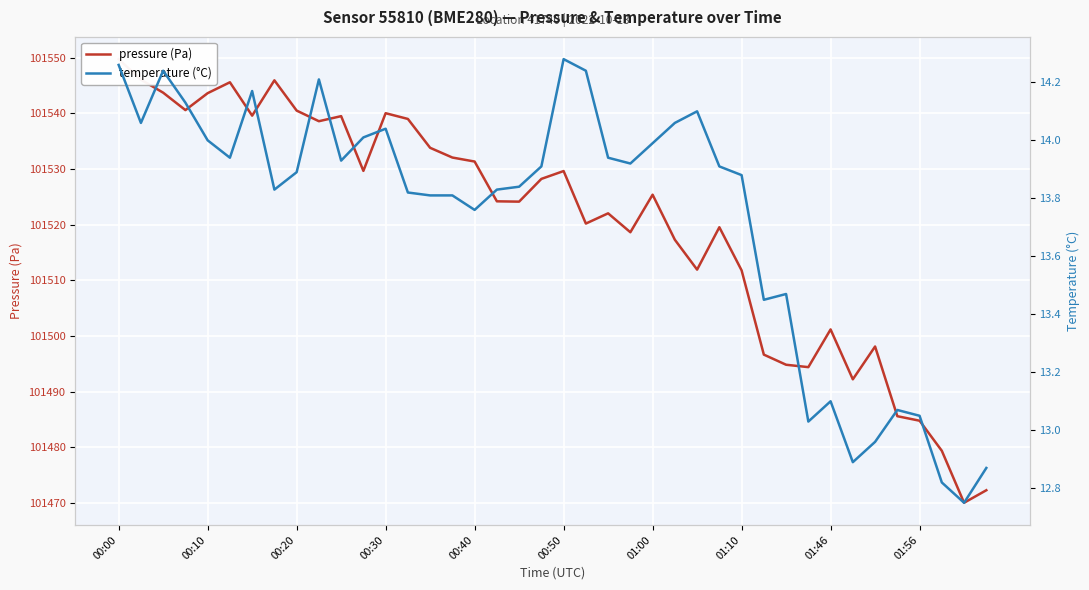

The value of temperature (°C) at 30 is 9.0. True or false?

False